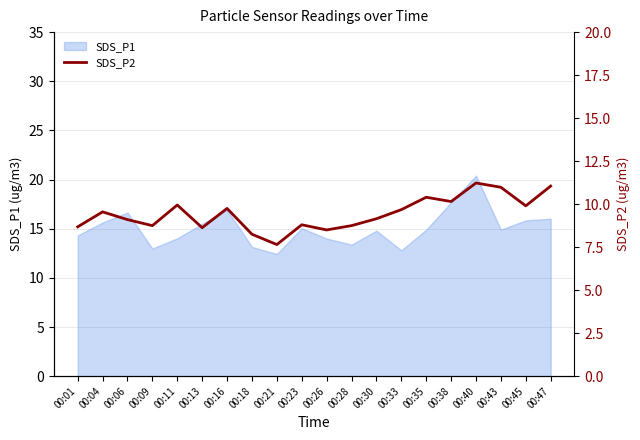

Between 00:18 and 00:06, which is larger?

00:06